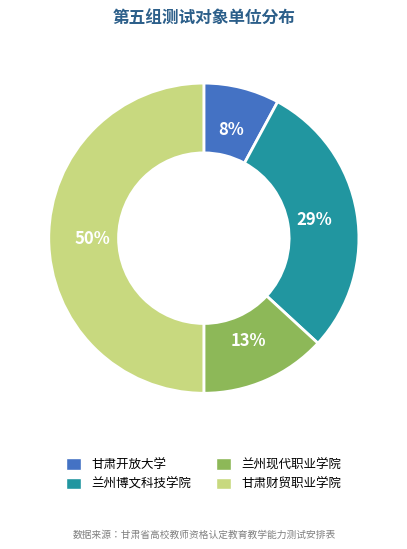

To the nearest percent, what is the difference between the 甘肃开放大学 and 甘肃财贸职业学院 slice percentages?

42%